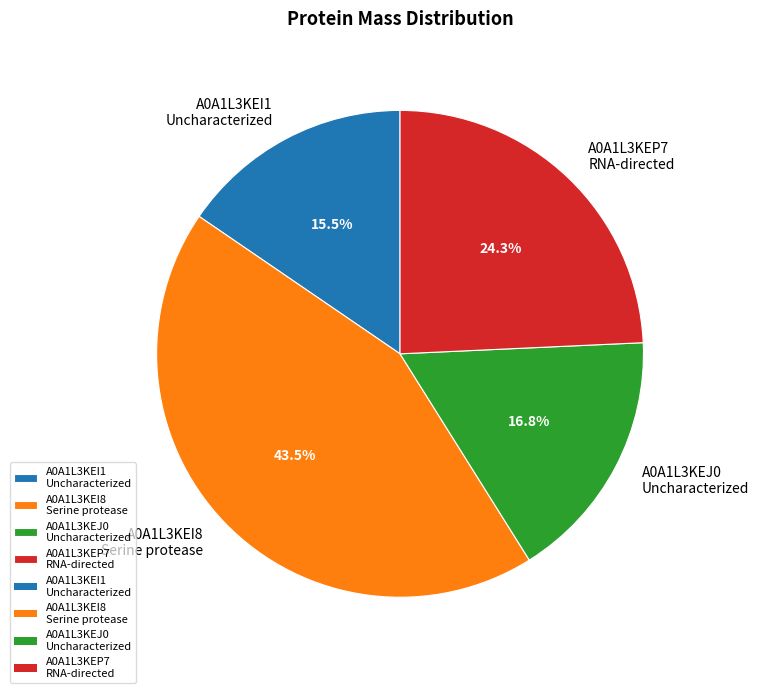

Which has a higher value, A0A1L3KEI1 Uncharacterized or A0A1L3KEJ0 Uncharacterized?

A0A1L3KEJ0 Uncharacterized